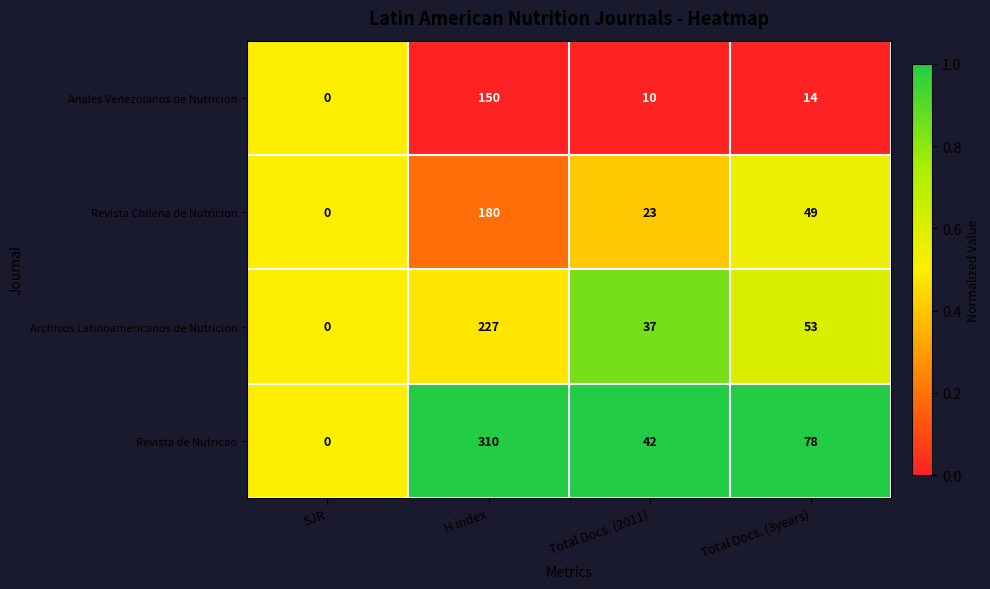

At which label does Anales Venezolanos de Nutricion first exceed 14?

H index